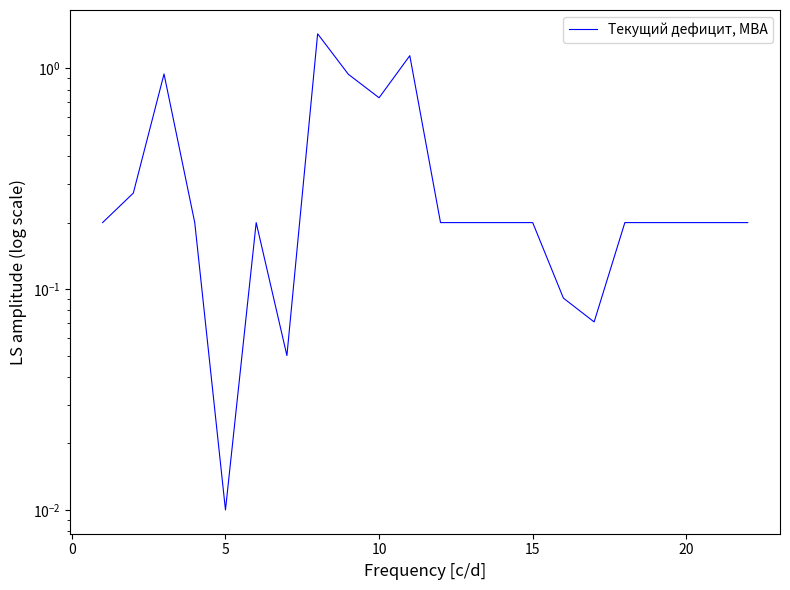

The chart shows a value of 0.1 at 11. True or false?

False